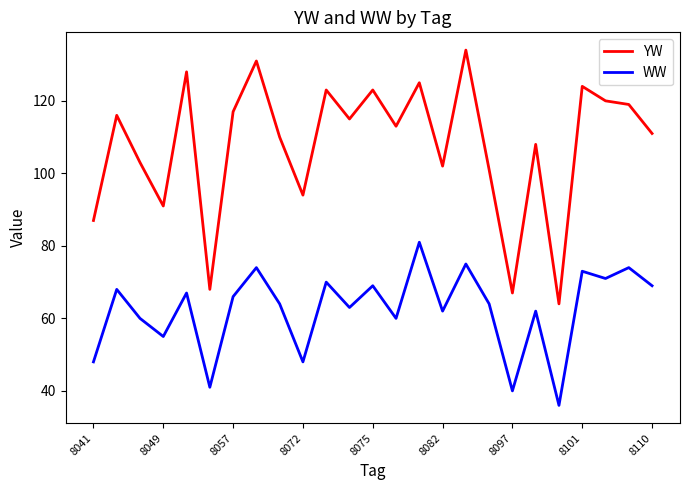

True or false: YW and WW cross at least once.

False